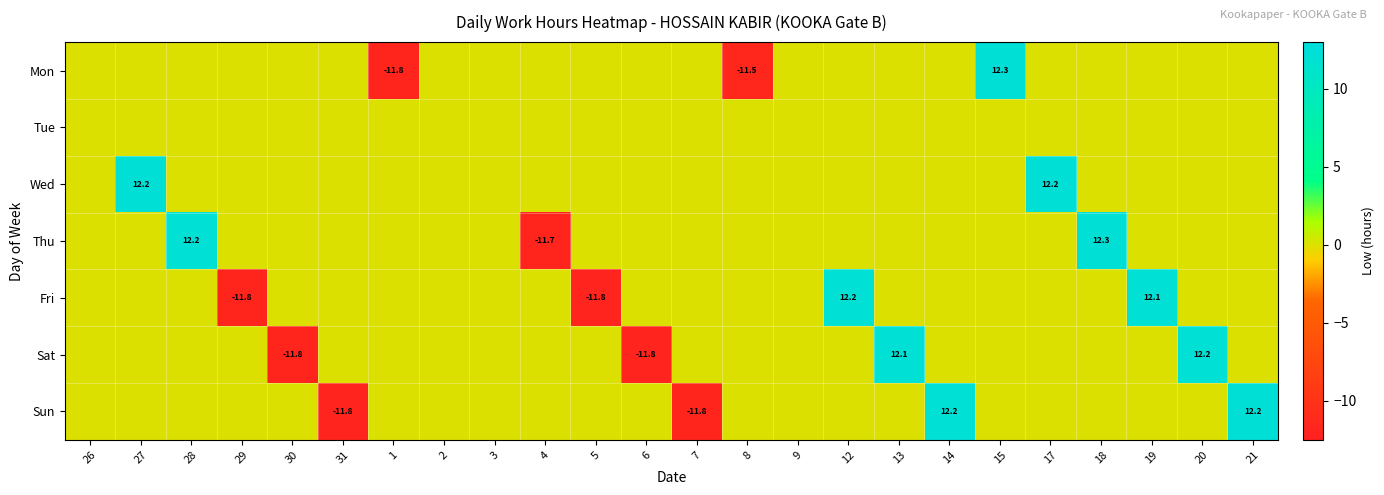

The Fri series shows 12.2 at 12. True or false?

True